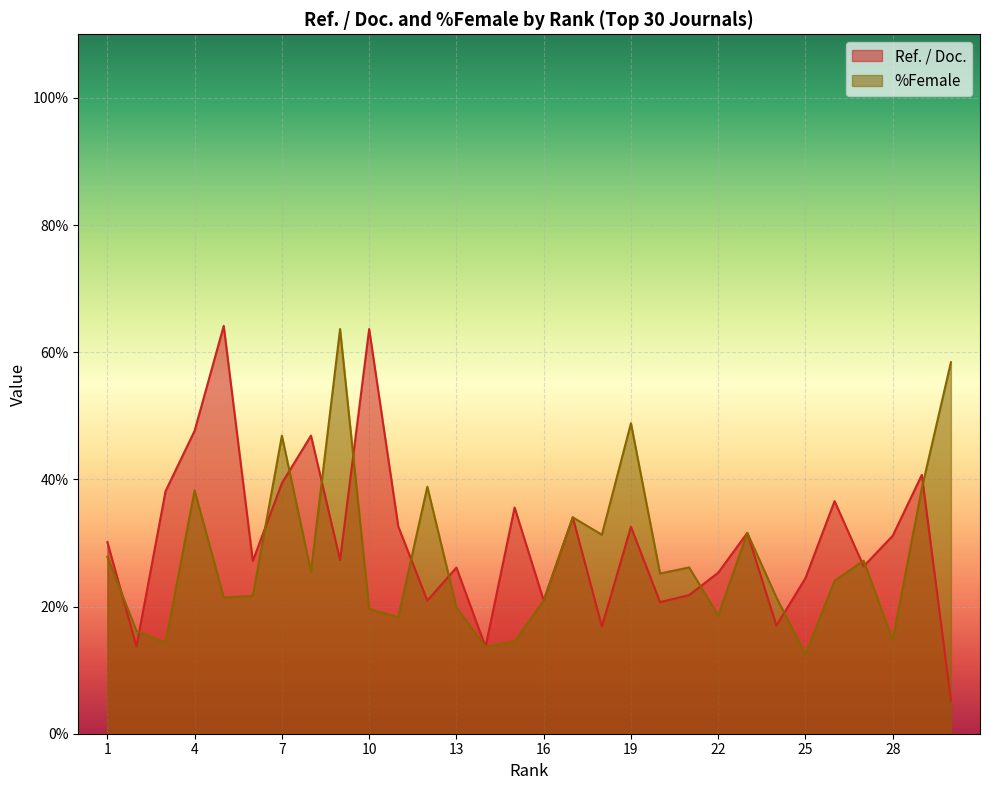

Reading left to right, extract all data points from this chart.

Ref. / Doc.: 30.1	13.7	38.1	47.6	64.1	27.2	39.4	46.9	27.3	63.6	32.6	20.9	26.1	13.6	35.6	20.9	34.0	16.9	32.5	20.7	21.8	25.3	31.6	17.0	24.5	36.6	26.3	31.1	40.7	5.3
%Female: 27.8	16.2	14.3	38.3	21.4	21.7	46.9	25.5	63.6	19.6	18.3	38.8	19.9	13.6	14.5	20.9	34.0	31.3	48.8	25.2	26.1	18.6	31.6	21.4	12.5	24.0	27.2	14.7	38.6	58.4